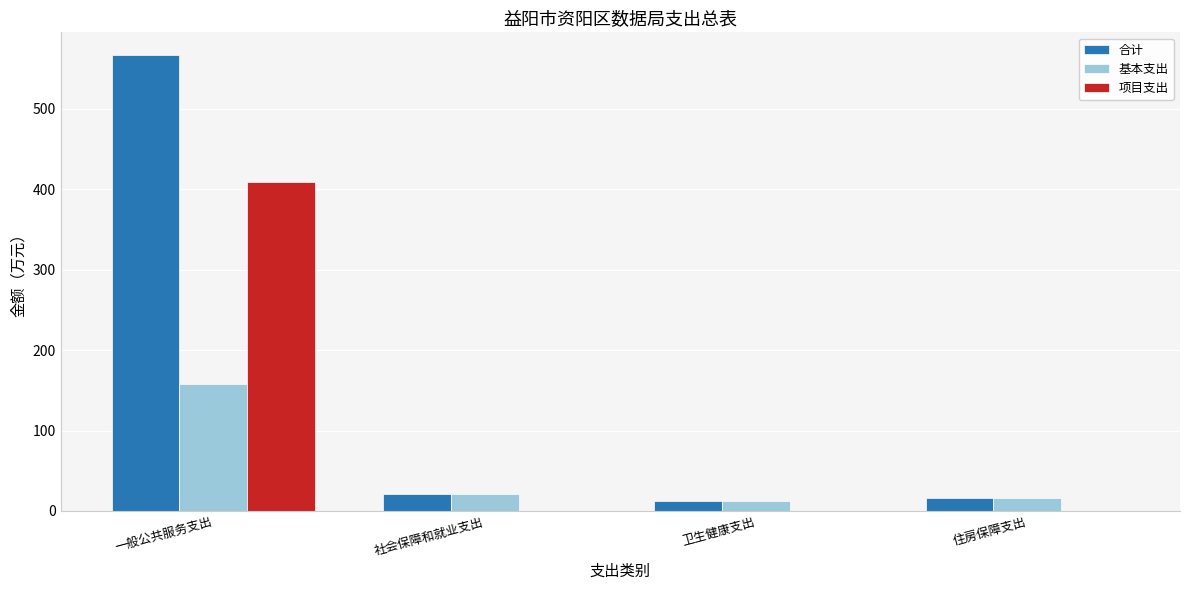

What is the total value across all series at 一般公共服务支出?

1133.7